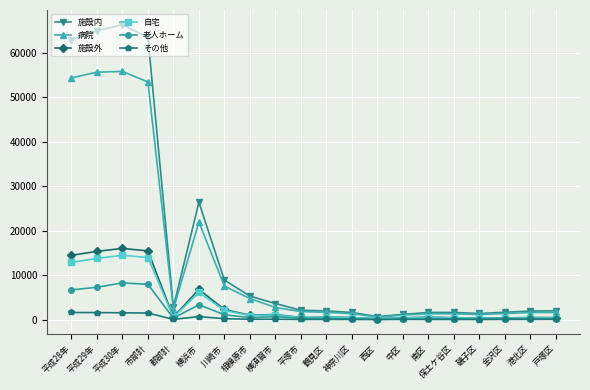

How many distinct data groups are displayed?

6